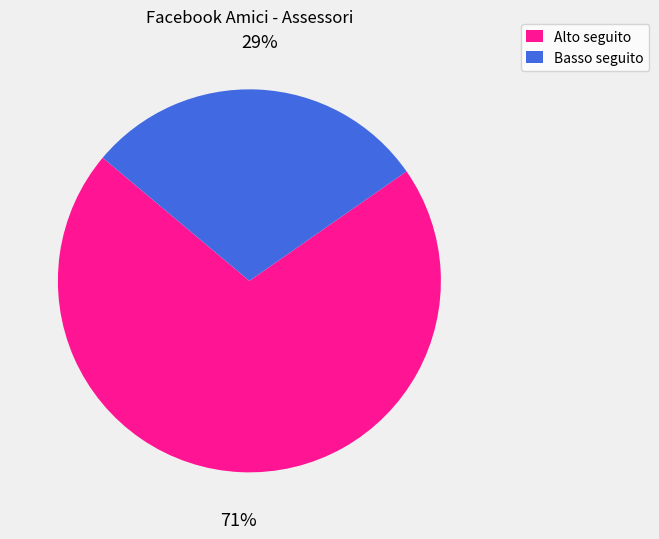

Combined, do Basso seguito and Alto seguito account for over 50%?

Yes